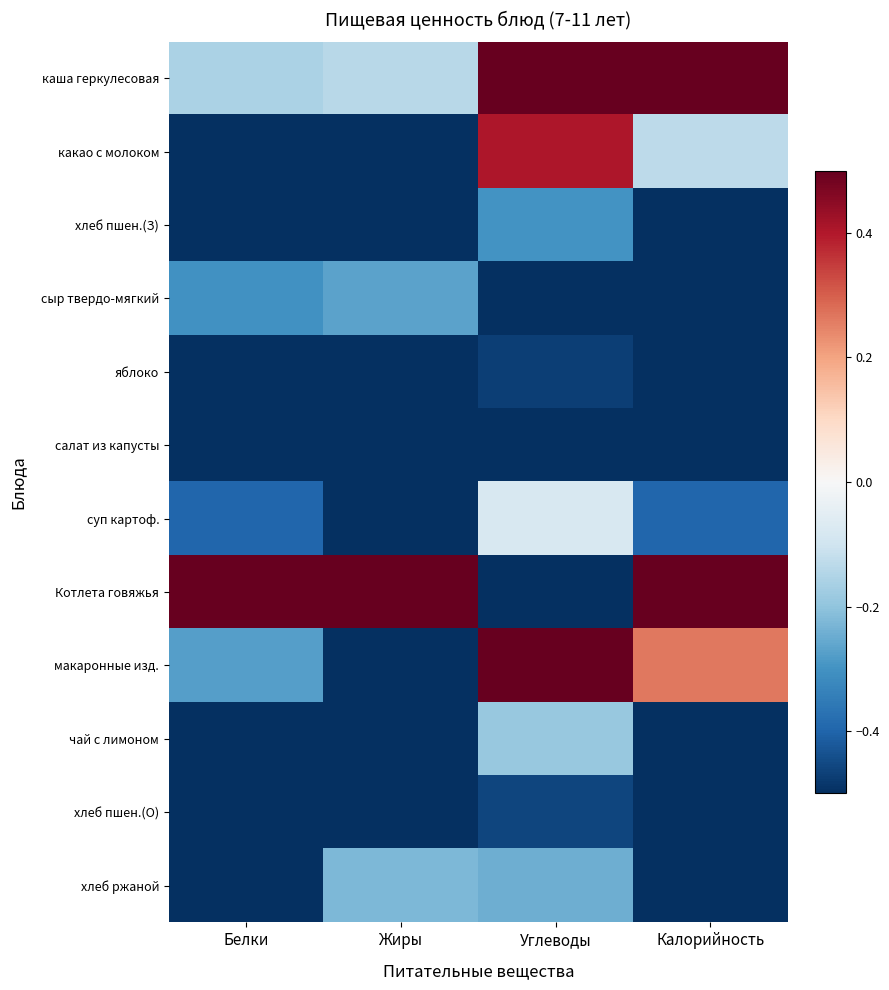

Reading left to right, transcribe all the data shown in this chart.

каша геркулесовая: Белки=-0.2	Жиры=-0.1	Углеводы=0.6	Калорийность=0.5
какао с молоком: Белки=-0.5	Жиры=-0.7	Углеводы=0.4	Калорийность=-0.1
хлеб пшен.(З): Белки=-0.8	Жиры=-1.0	Углеводы=-0.3	Калорийность=-0.8
сыр твердо-мягкий: Белки=-0.3	Жиры=-0.3	Углеводы=-1.0	Калорийность=-0.5
яблоко: Белки=-1.0	Жиры=-1.0	Углеводы=-0.5	Калорийность=-0.9
салат из капусты: Белки=-0.9	Жиры=-0.9	Углеводы=-0.7	Калорийность=-1.0
суп картоф.: Белки=-0.4	Жиры=-0.7	Углеводы=-0.1	Калорийность=-0.4
Котлета говяжья: Белки=1.0	Жиры=1.0	Углеводы=-0.8	Калорийность=1.0
макаронные изд.: Белки=-0.3	Жиры=-0.7	Углеводы=1.0	Калорийность=0.3
чай с лимоном: Белки=-1.0	Жиры=-0.9	Углеводы=-0.2	Калорийность=-0.8
хлеб пшен.(О): Белки=-0.8	Жиры=-1.0	Углеводы=-0.5	Калорийность=-0.9
хлеб ржаной: Белки=-0.6	Жиры=-0.2	Углеводы=-0.2	Калорийность=-0.7